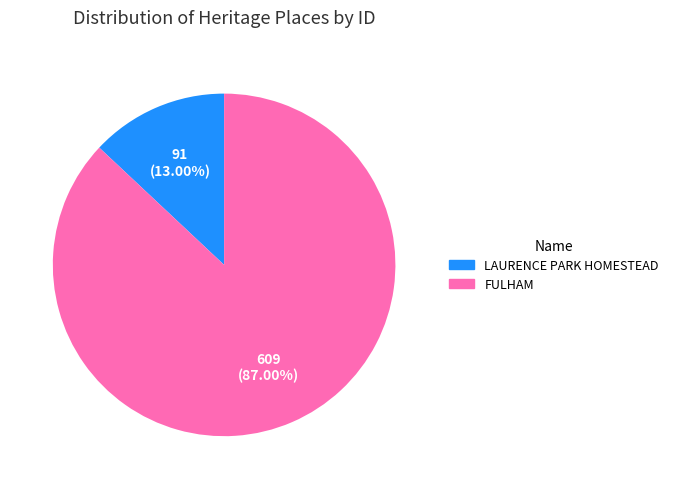

How many segments does this pie chart have?

2